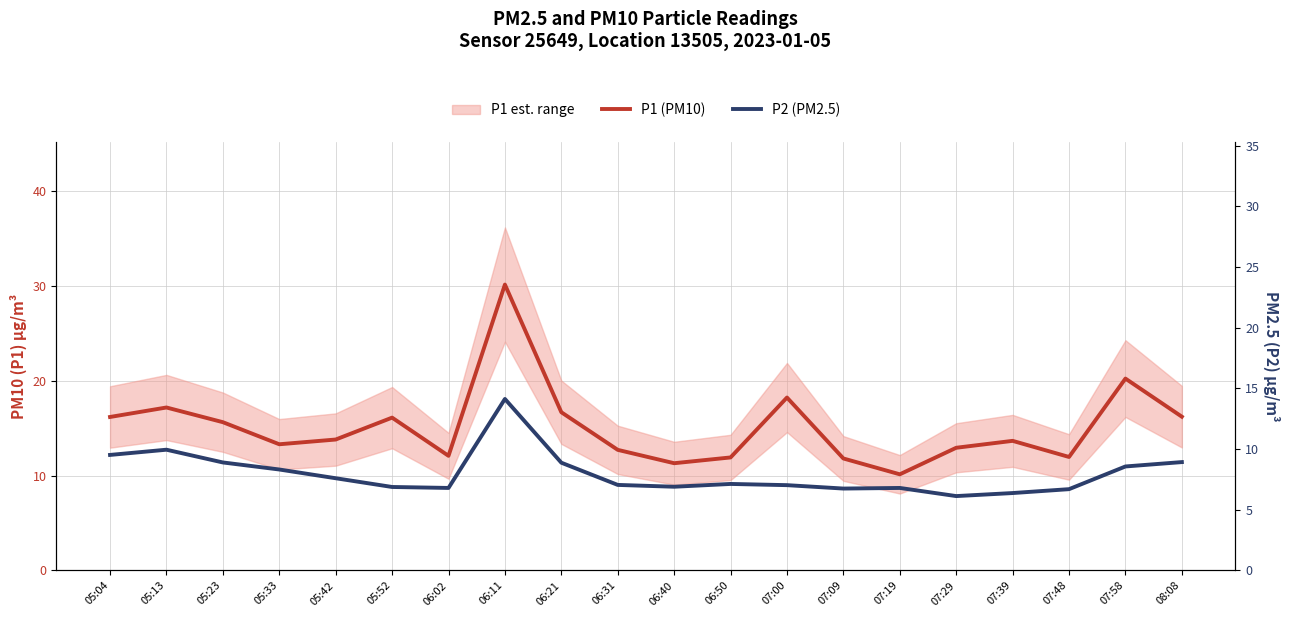

What is the label of the 11th point from the left?

06:40